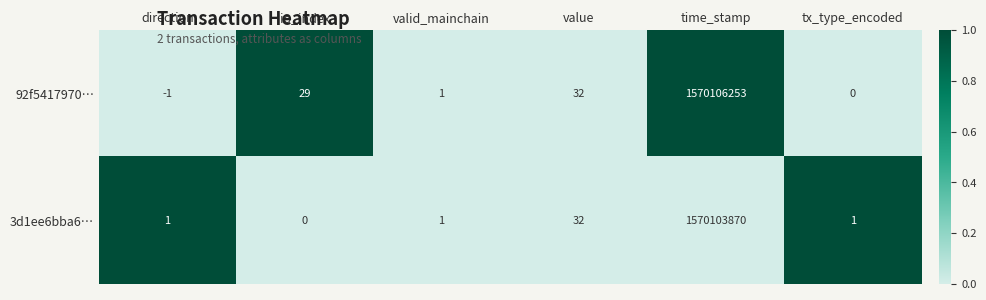

What is the greatest value displayed?

1570106253